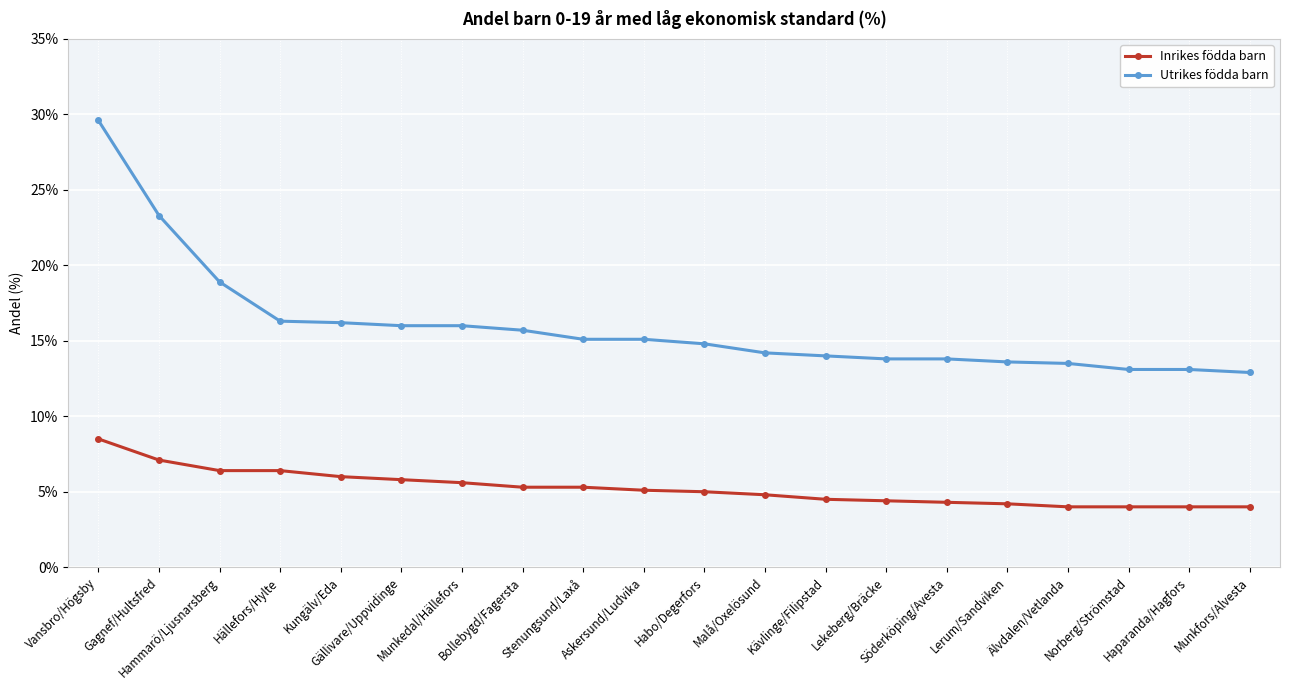

True or false: Utrikes födda barn has a value of 13.1 at Haparanda/Hagfors.

True